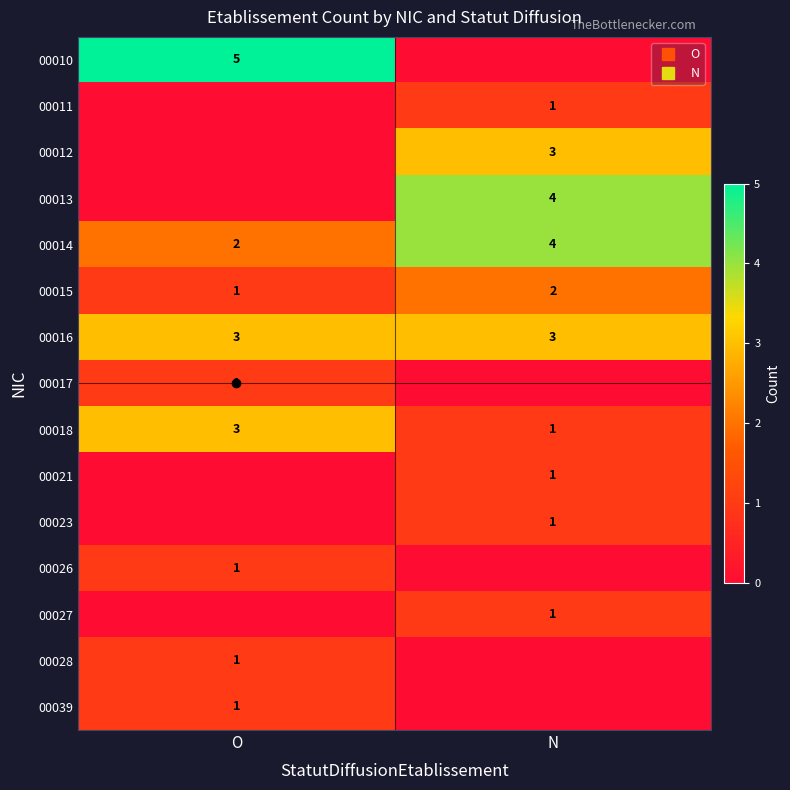

Between N and O, which is larger?

O